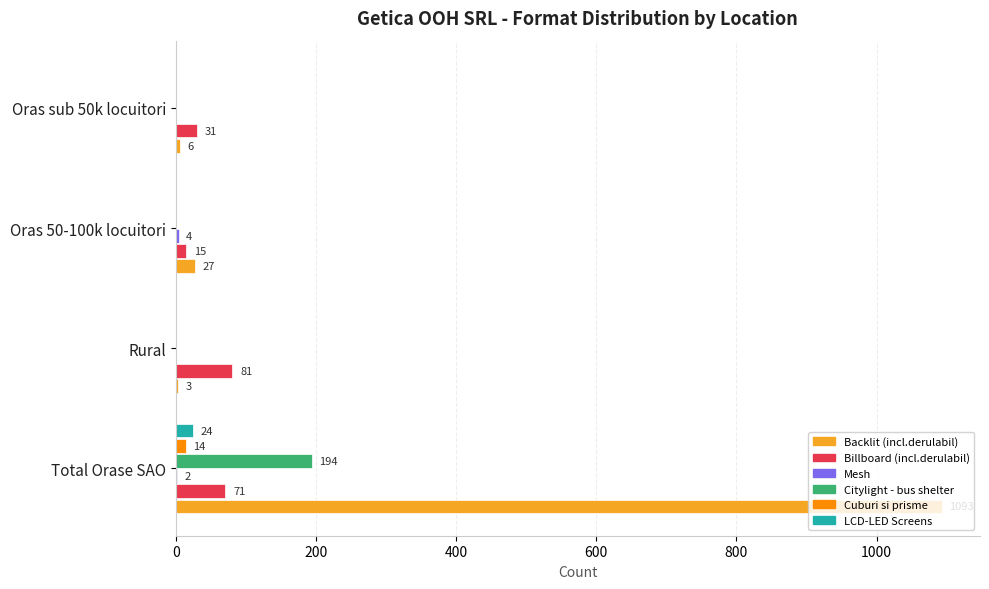

At which category is the sum across all series the highest?

Total Orase SAO